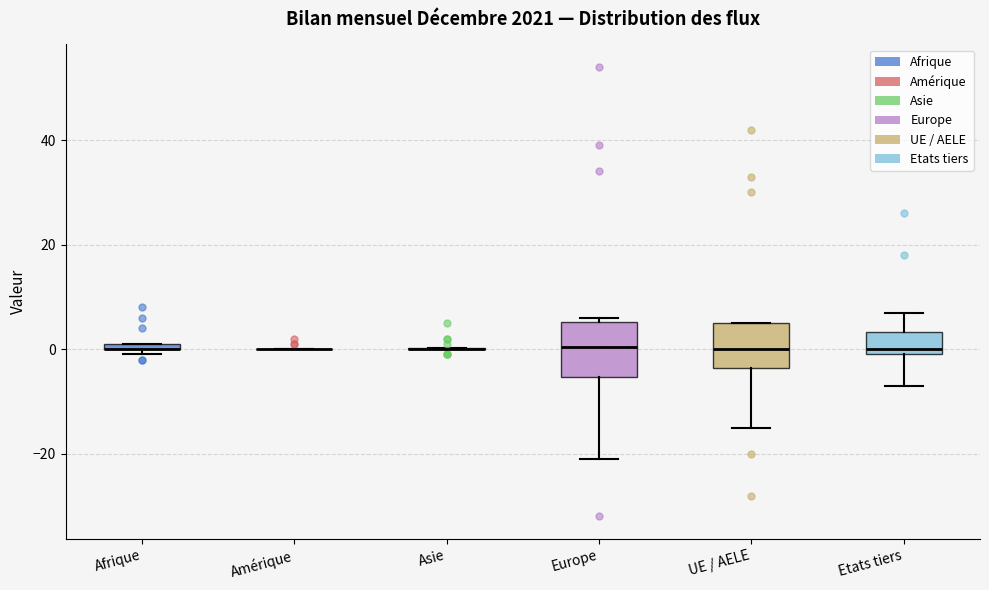

Where is the lower edge of the box for Afrique on the y-axis? The values are not printed on the chart, so give them approximately, as read against the axis.

0